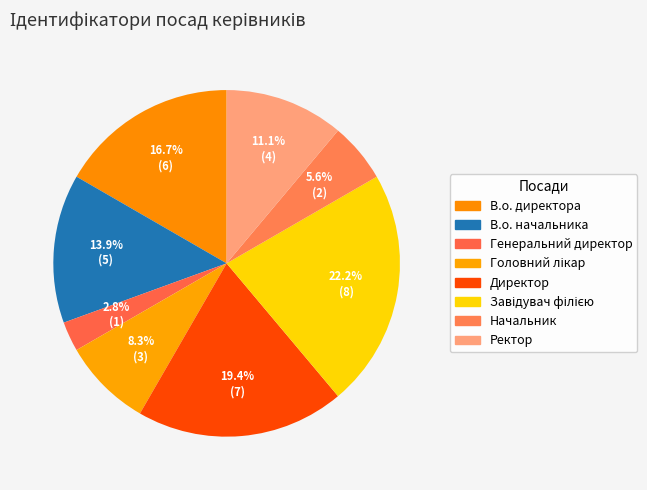

Is there a majority slice in this chart?

No